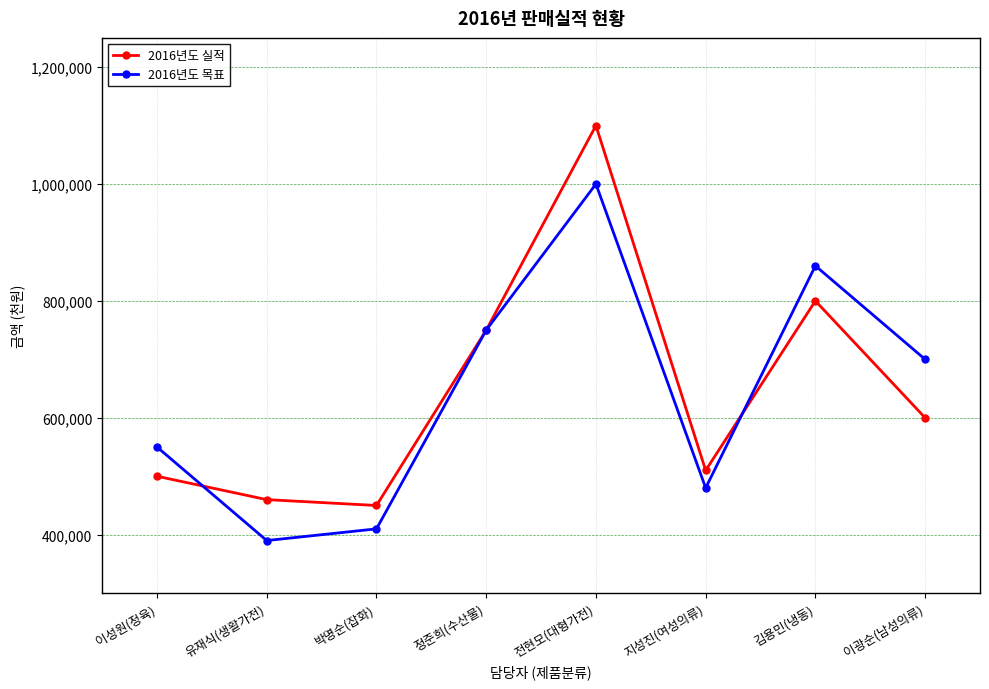

What is the maximum value shown in the chart?

1100000